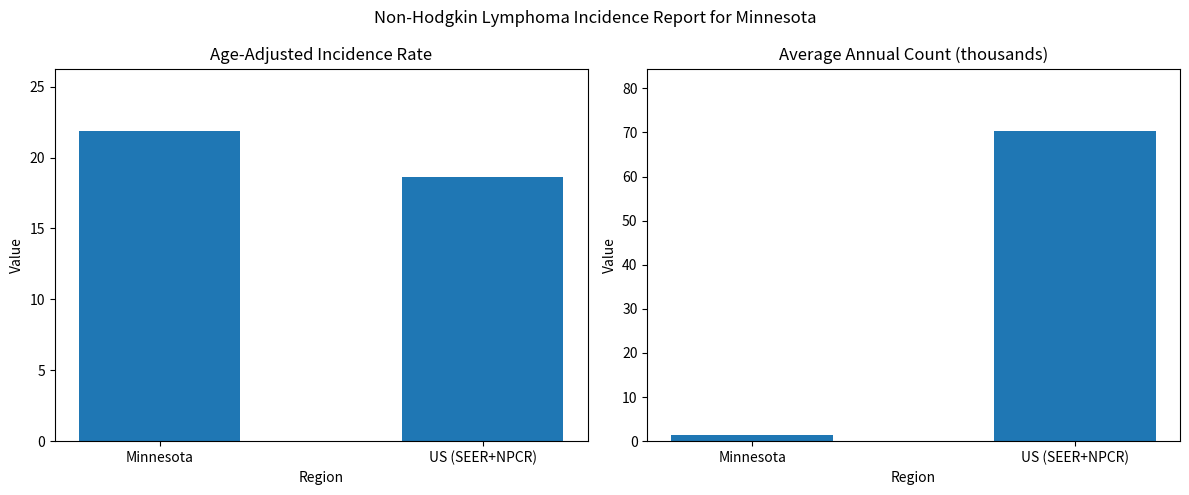

Which series has the largest range (max minus min)?

Average Annual Count (thousands)